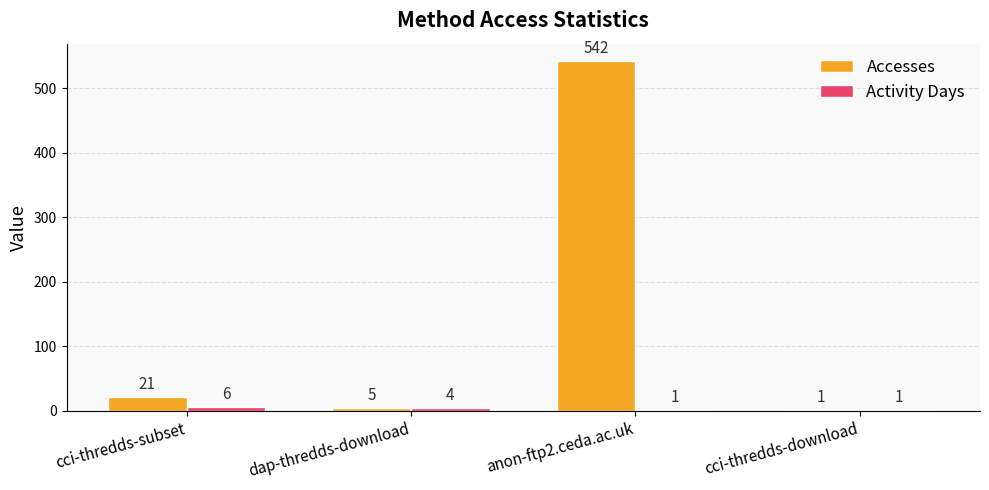

What is the difference between the Activity Days values at cci-thredds-download and cci-thredds-subset?

5